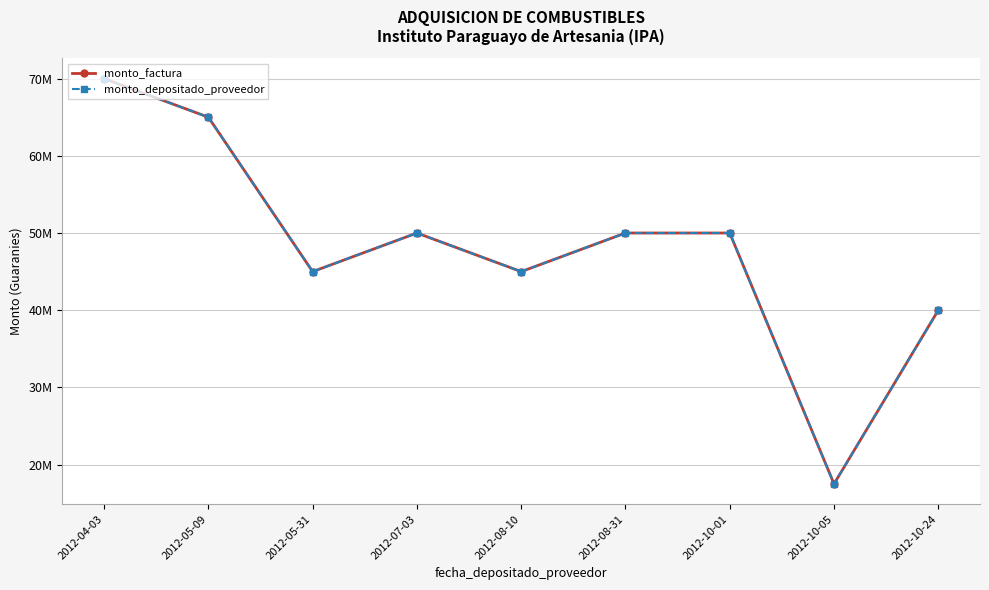

Does the chart have visible grid lines?

Yes